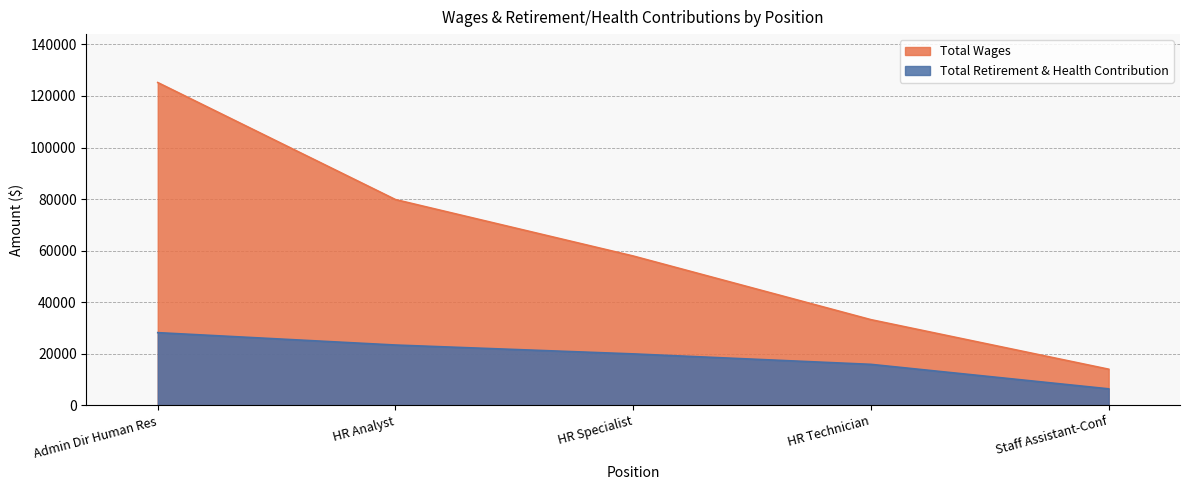

List the series in order of their peak value, lowest first.

Total Retirement & Health Contribution, Total Wages